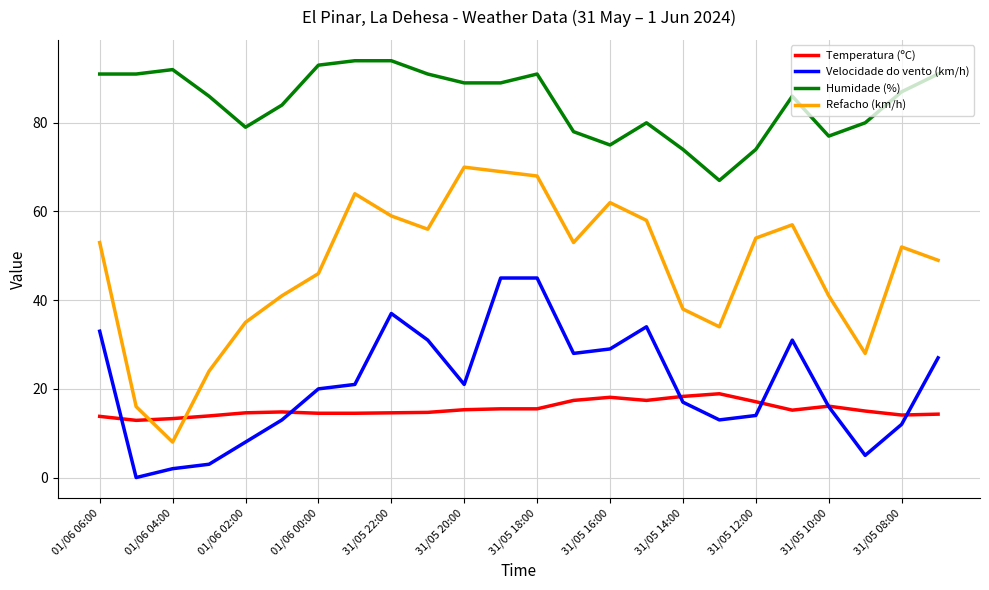

What is the difference between the maximum and second lowest values in the Humidade (%) series?

20.0